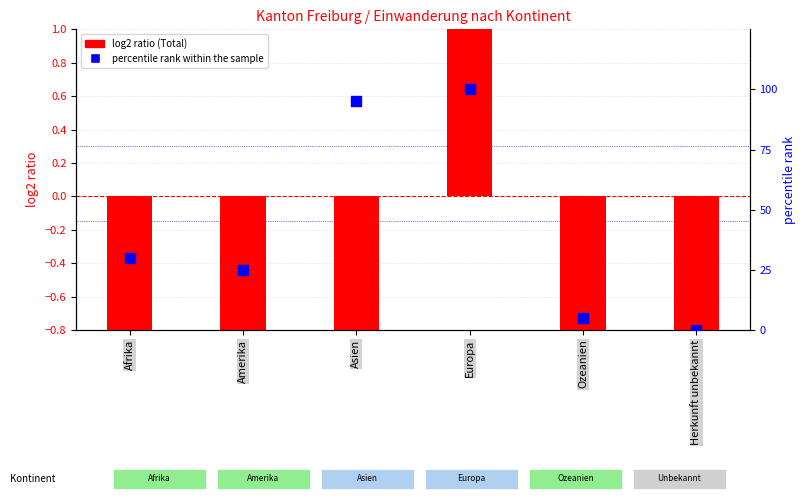

Which series has the largest Y range (max minus min)?

percentile rank within the sample